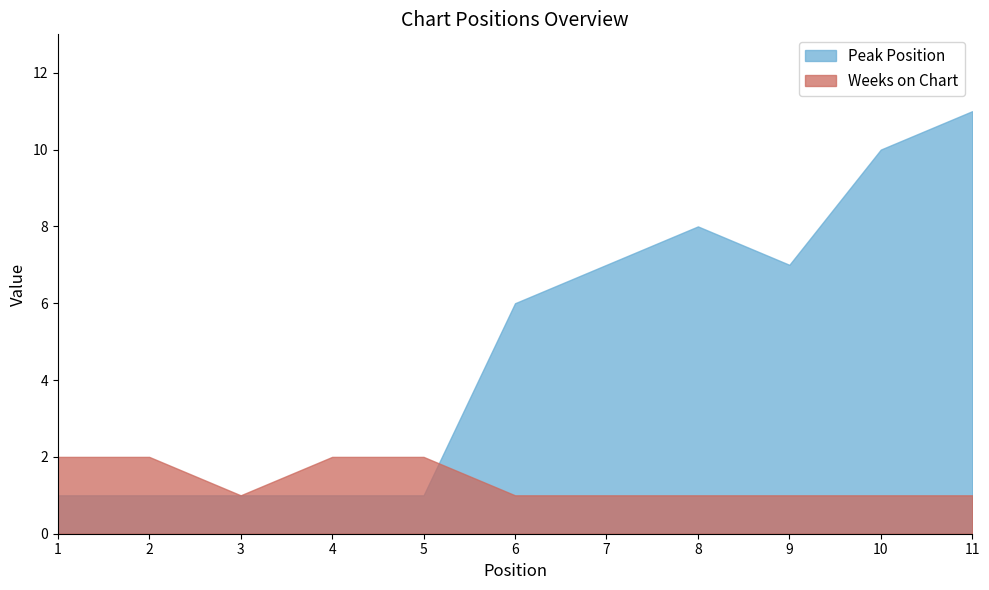

Is it true that Weeks on Chart equals 2 at 2?

True